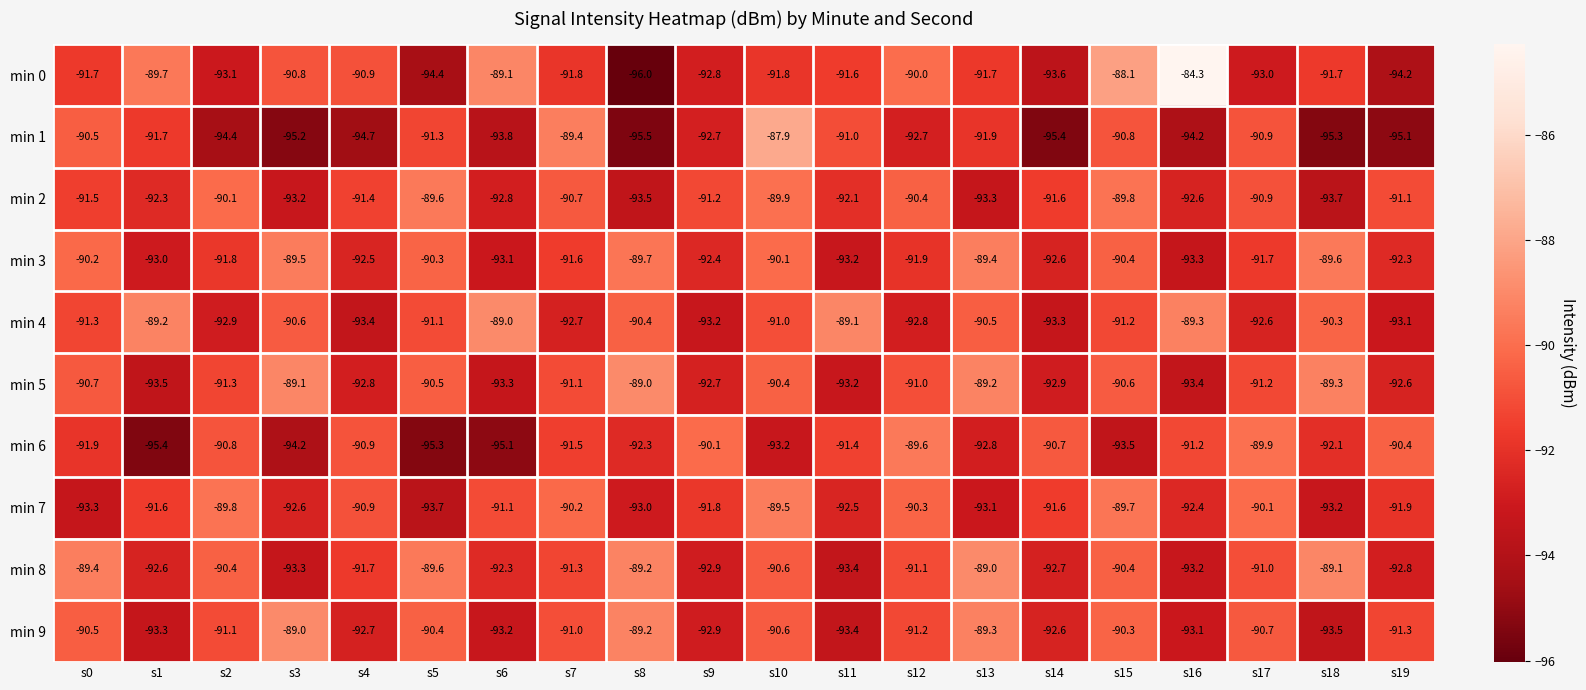

Rank the categories by min 5 value from lowest to highest.

s1, s16, s6, s11, s14, s4, s9, s19, s2, s17, s7, s12, s0, s15, s5, s10, s18, s13, s3, s8